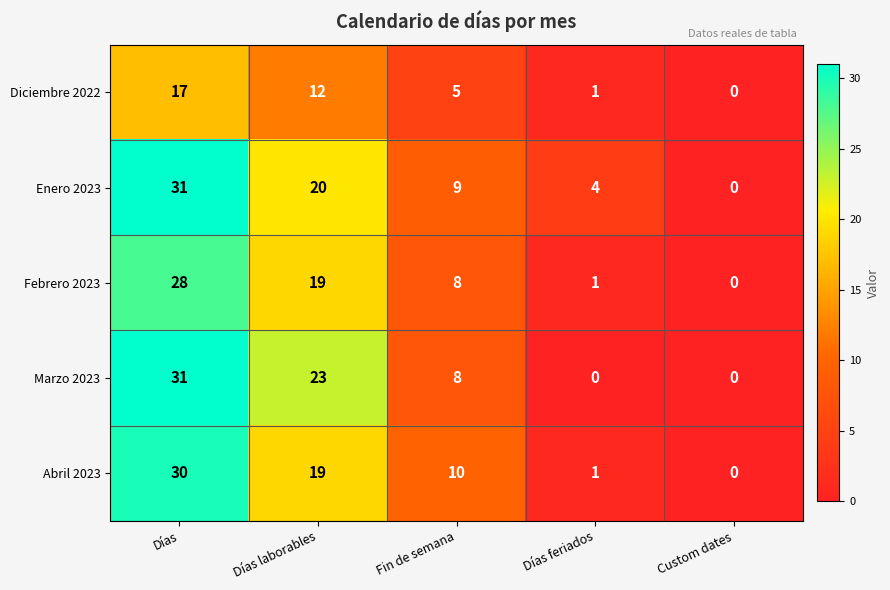

What is the sum of the Febrero 2023 values at Custom dates and Días laborables?

19